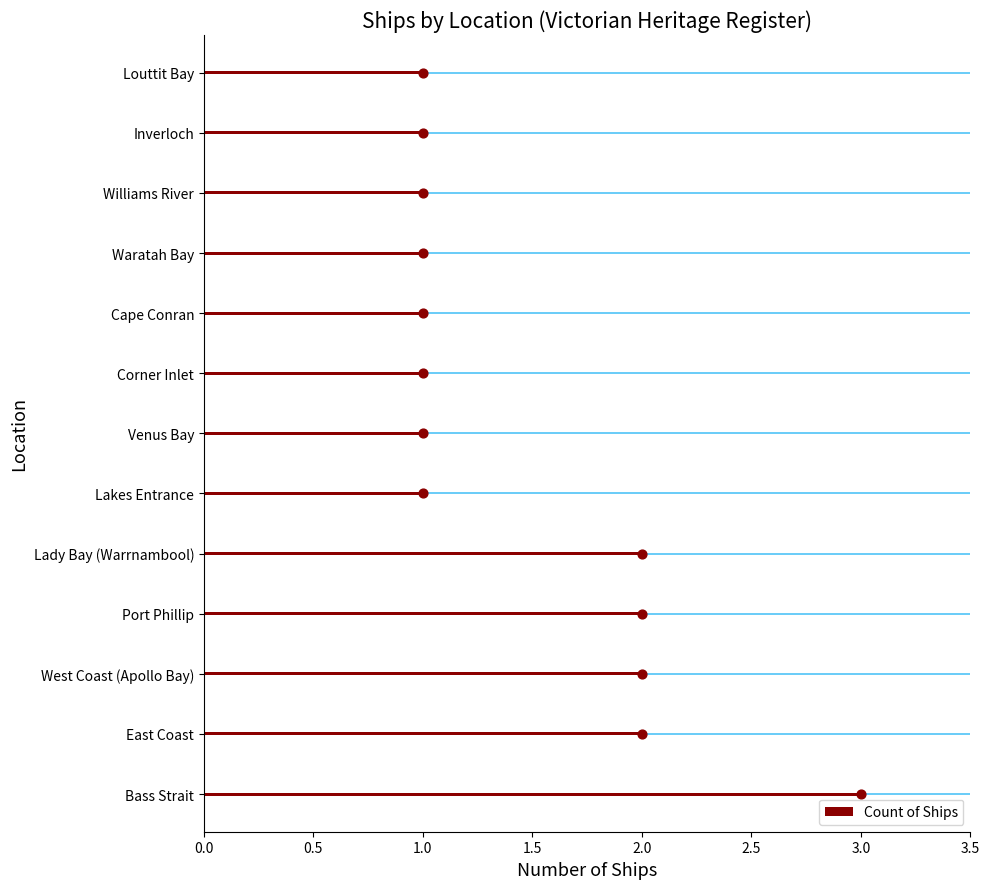

What is the sum of all Count of Ships values?

19